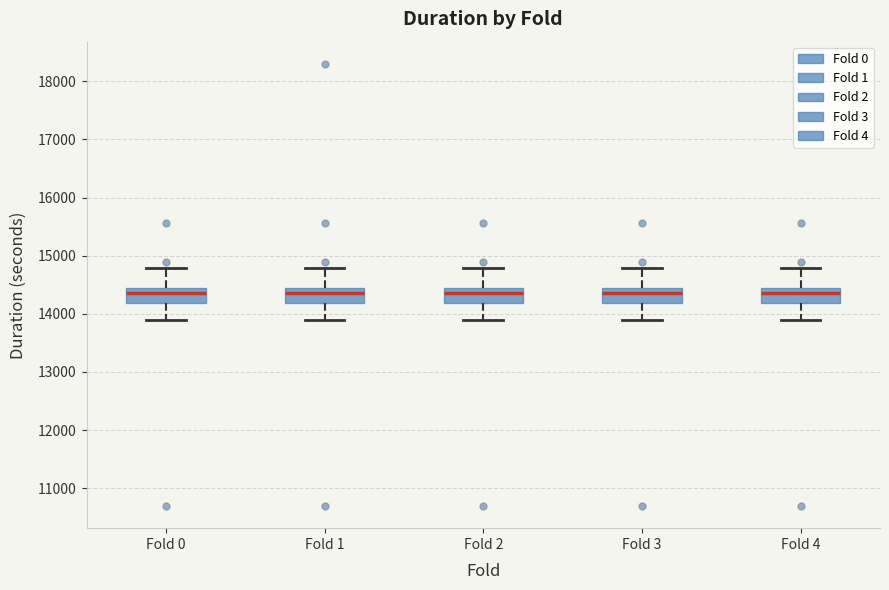

Reading left to right, read every box against the y-axis: the position of its median line, the range the box covers, and the ends of its whiskers. The values are not printed on the chart, so give them approximately, as read against the axis.

Fold 0: median 14400 (just below the box's upper edge), box 14200 to 14400, whiskers 13900 to 14800
Fold 1: median 14400, box 14200 to 14500, whiskers 13900 to 14800
Fold 2: median 14400 (just below the box's upper edge), box 14200 to 14400, whiskers 13900 to 14800
Fold 3: median 14400 (just below the box's upper edge), box 14200 to 14400, whiskers 13900 to 14800
Fold 4: median 14400 (just below the box's upper edge), box 14200 to 14400, whiskers 13900 to 14800